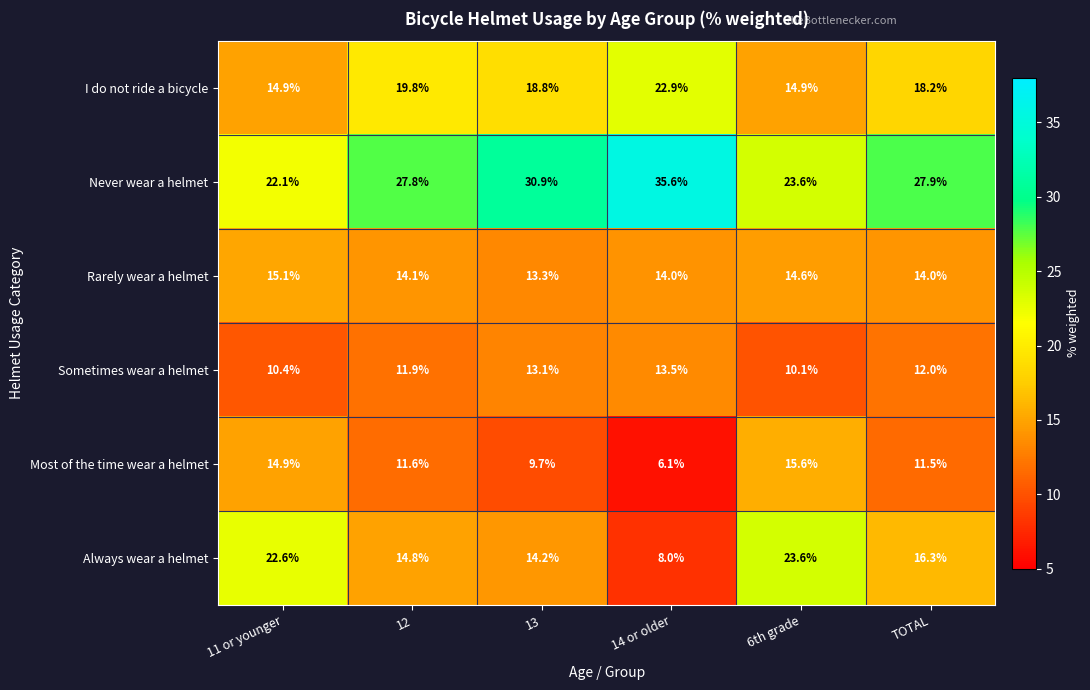

Count the number of data series in this chart.

6